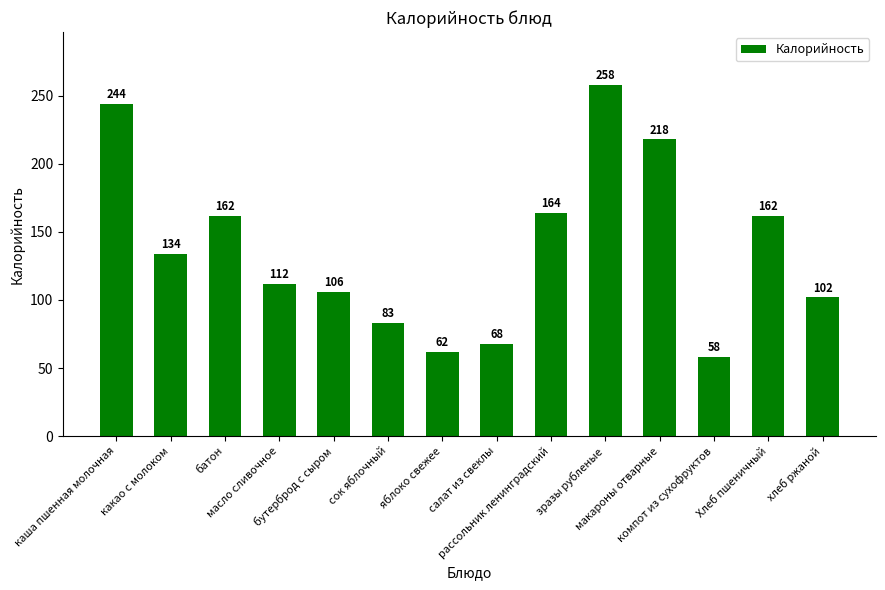

What is the value of the 6th bar from the left?

83